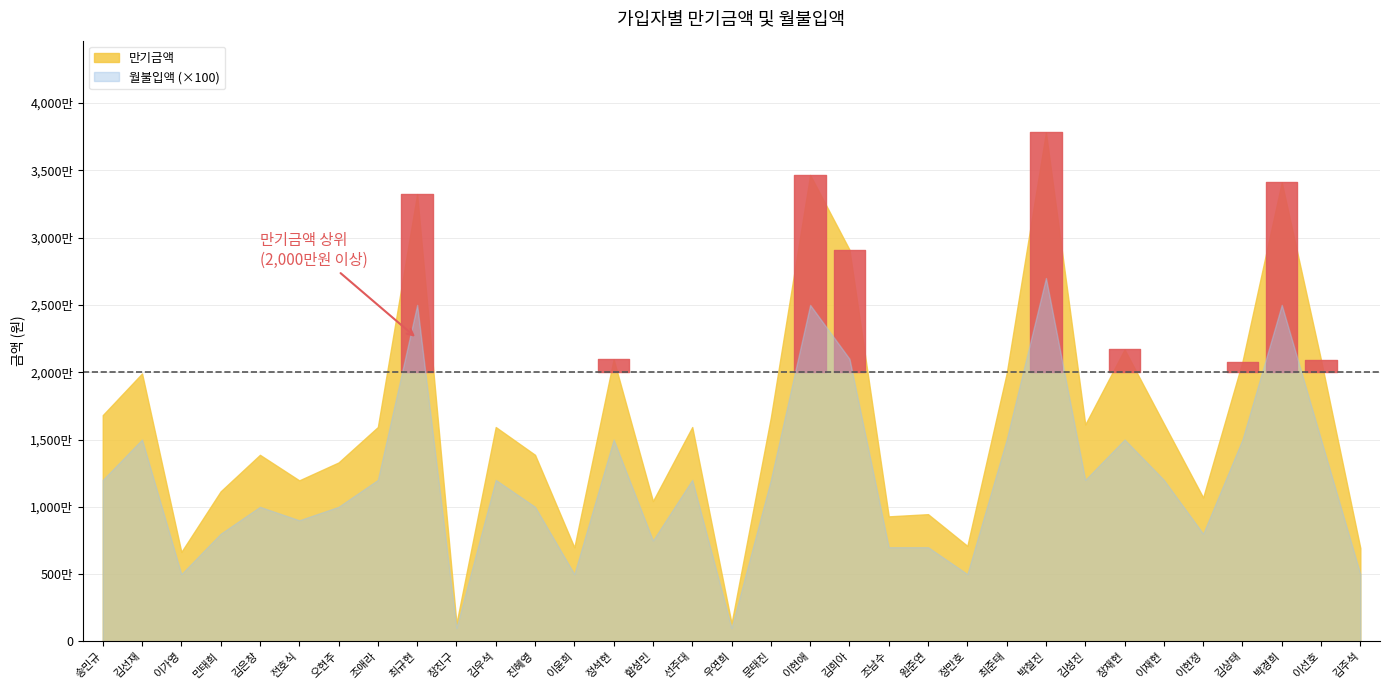

What is the value of the 월불입액 point at the 2nd from the left?

150000